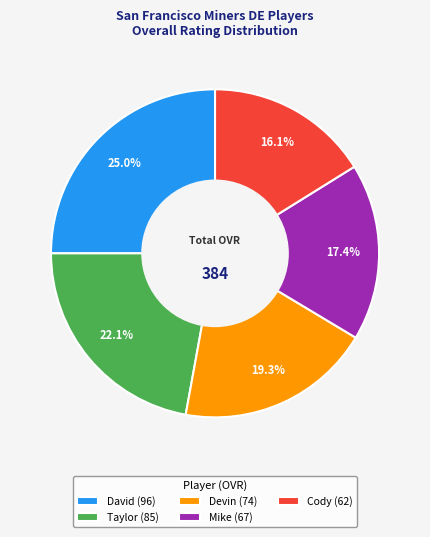

Combined, do Taylor and Cody account for over 50%?

No